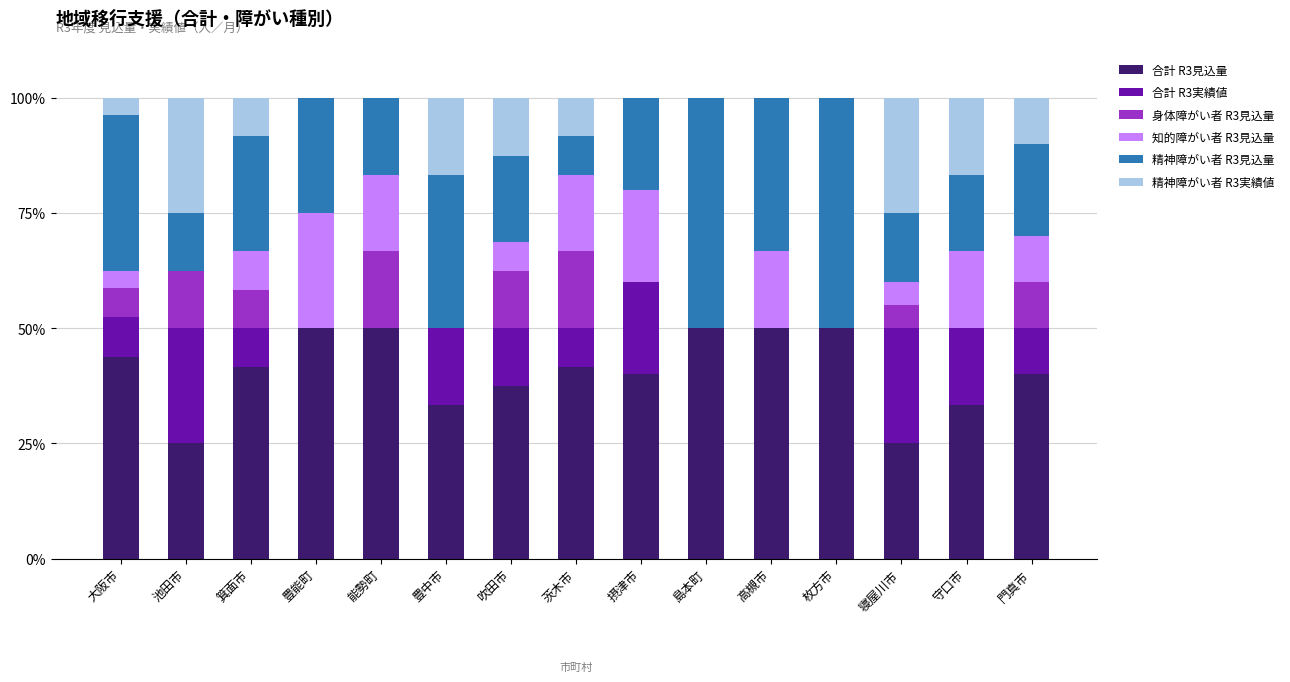

The 合計 R3見込量 series shows 50.0 at 島本町. True or false?

True